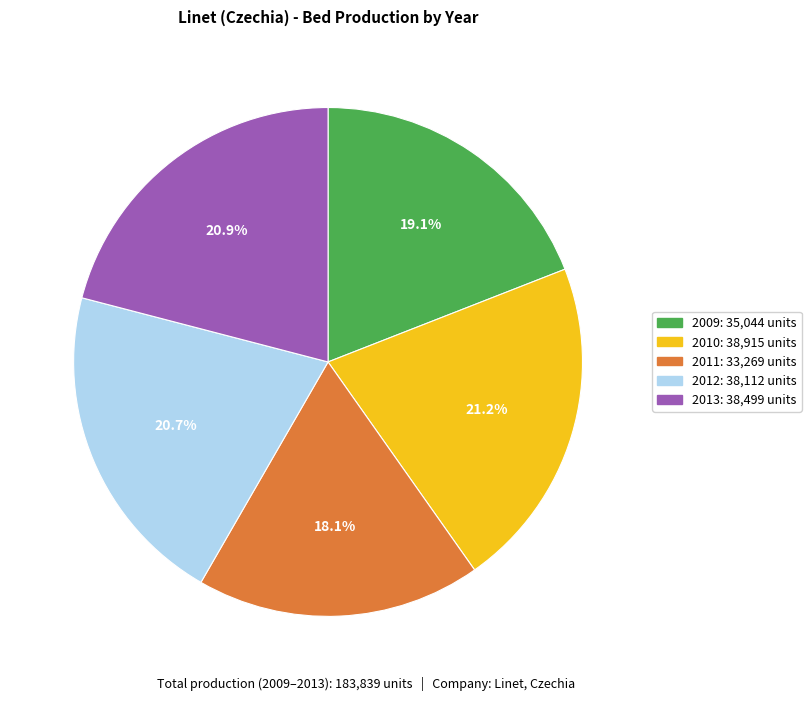

Does 2010 represent more than half of the total?

No